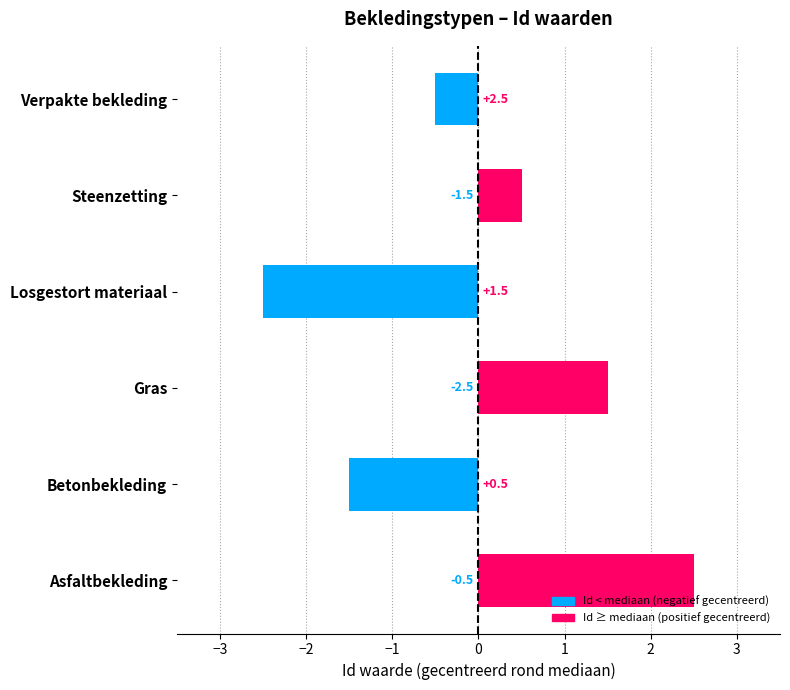

True or false: the data shows -3.3 at Losgestort materiaal.

False